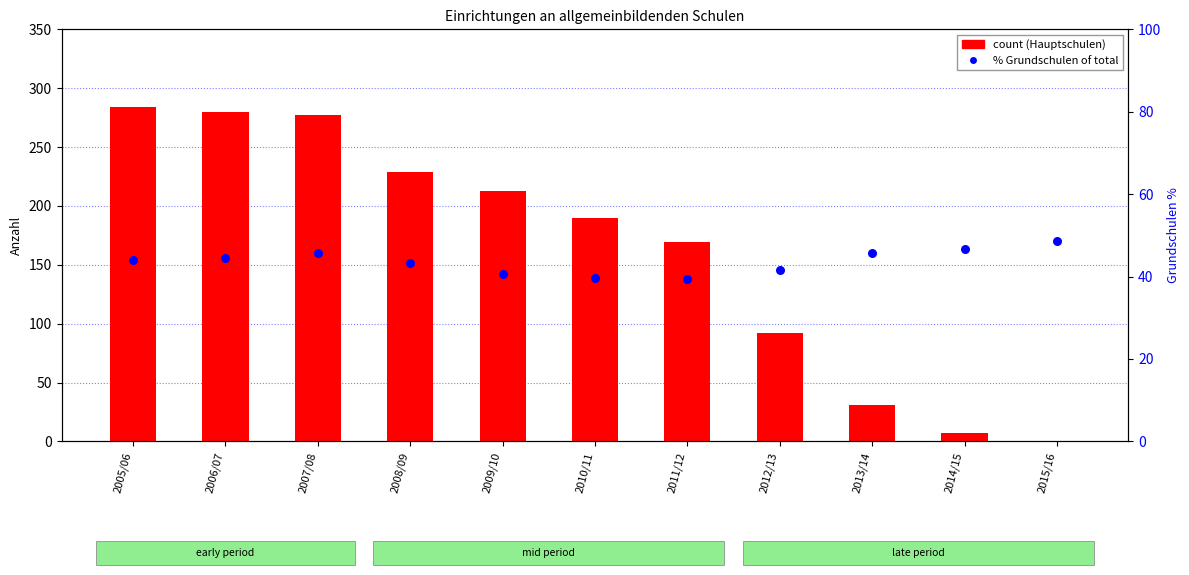

What is the total value across all series at 2015/16?

48.6